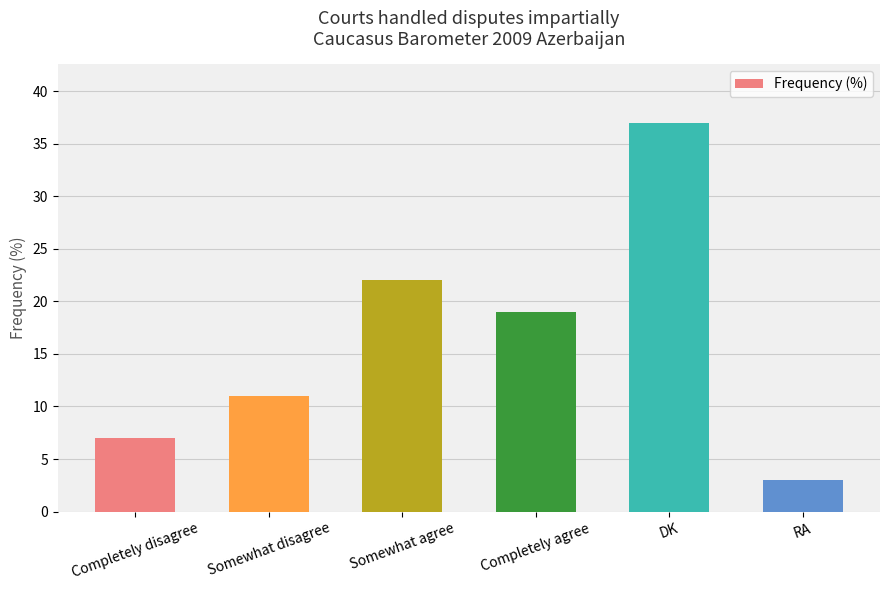

What is the label of the 5th bar from the left?

DK